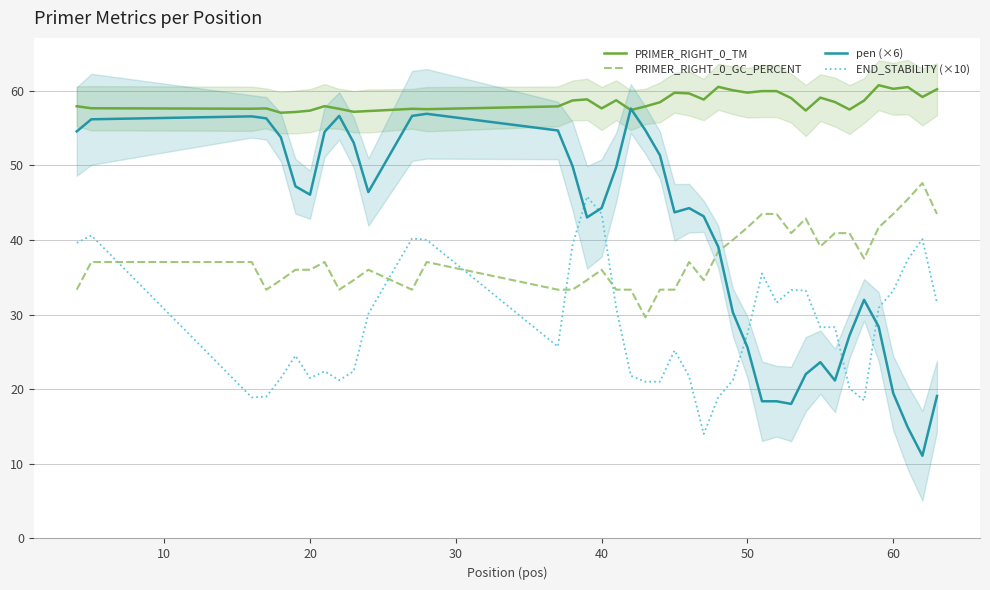

What is the minimum value for PRIMER_RIGHT_0_GC_PERCENT?

29.6